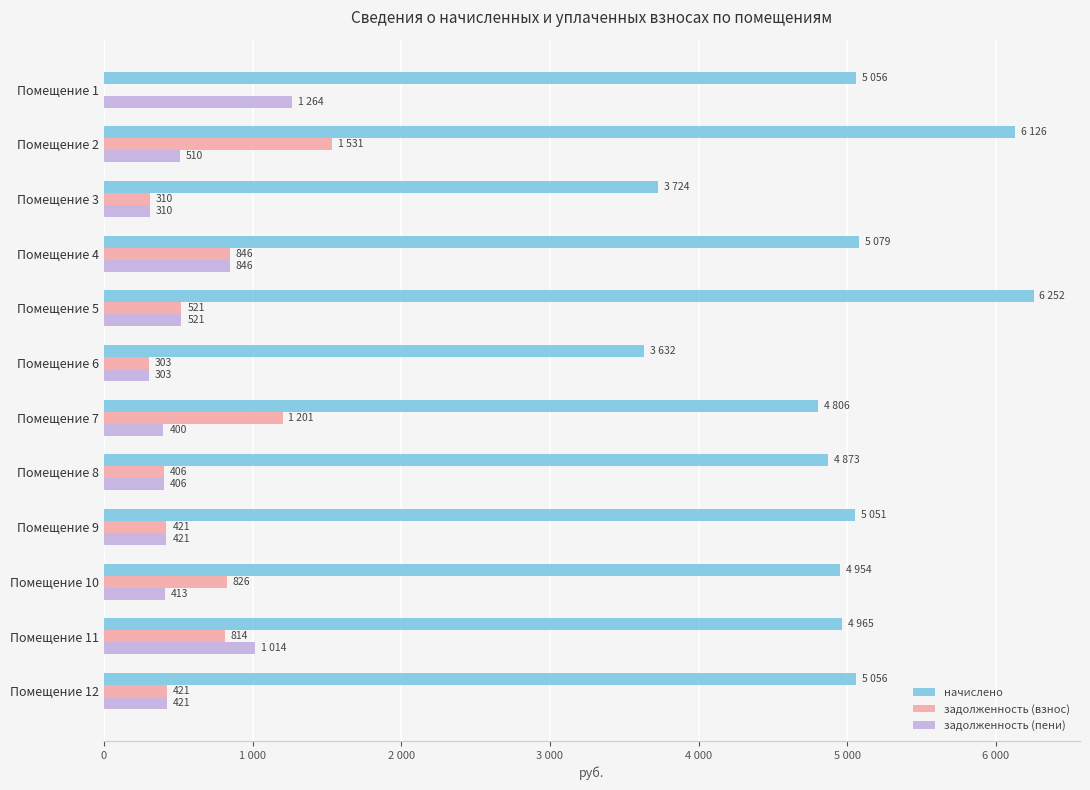

What are all the series names shown in the legend?

начислено, задолженность (взнос), задолженность (пени)